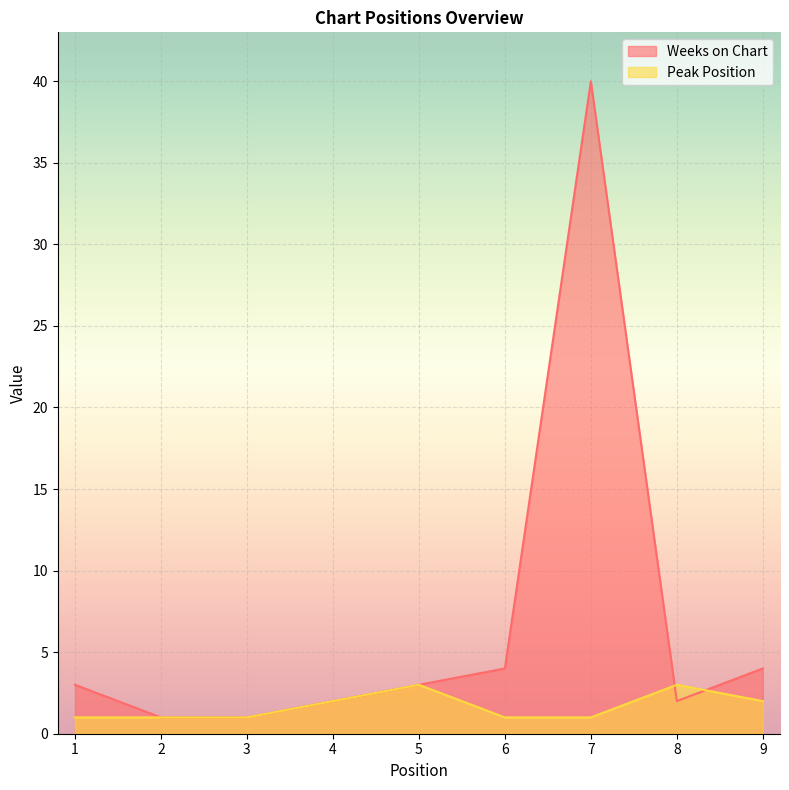

Between 6 and 2, which is larger?

6